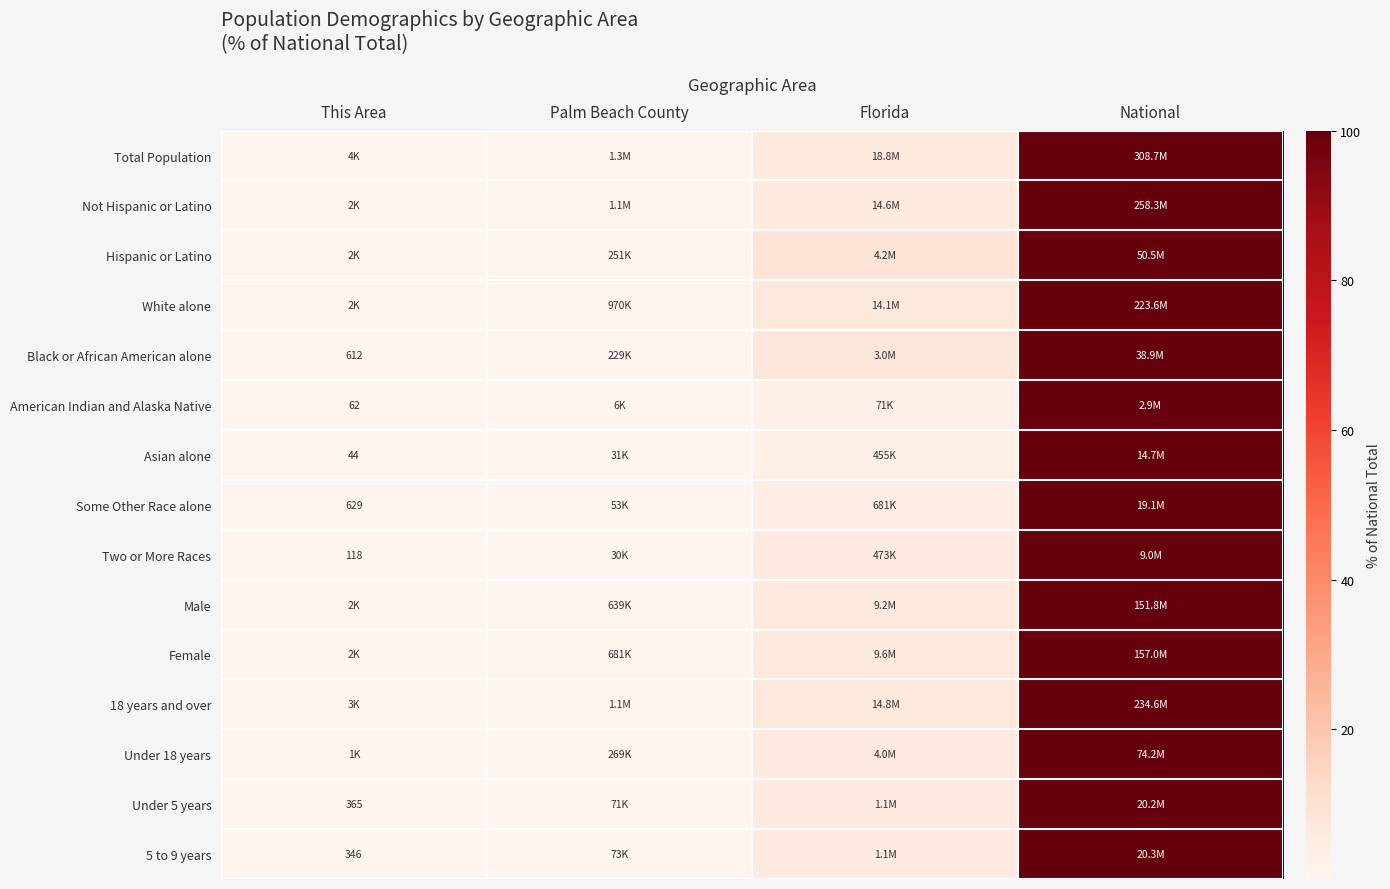

What is the greatest value displayed?

100.0